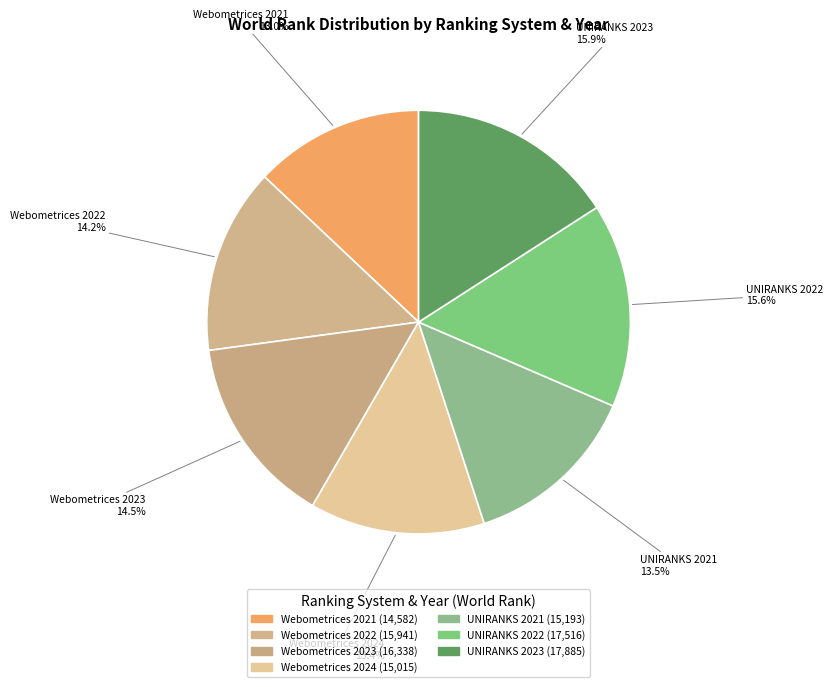

Count the number of slices in the pie.

7